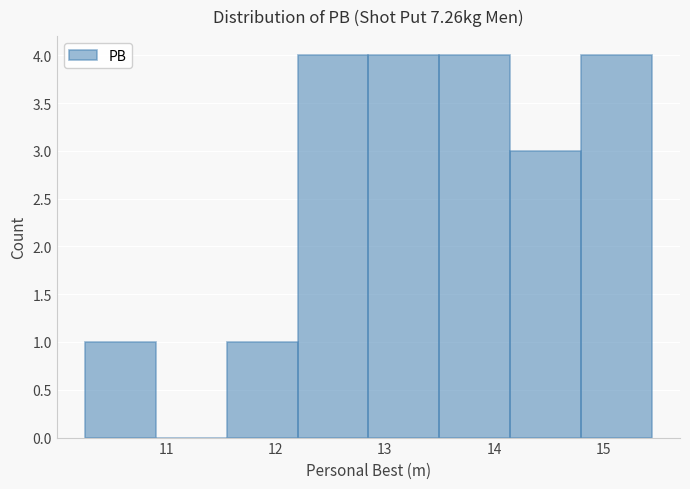

Reading left to right, list every bar in this chart as the range it spans on the x-axis followed by its height. Neither the bar edges nor the heights are printed on the chart, so give them approximately, as read against the axes.

10.3 to 10.9: 1
10.9 to 11.6: 0
11.6 to 12.2: 1
12.2 to 12.9: 4
12.9 to 13.5: 4
13.5 to 14.1: 4
14.1 to 14.8: 3
14.8 to 15.4: 4